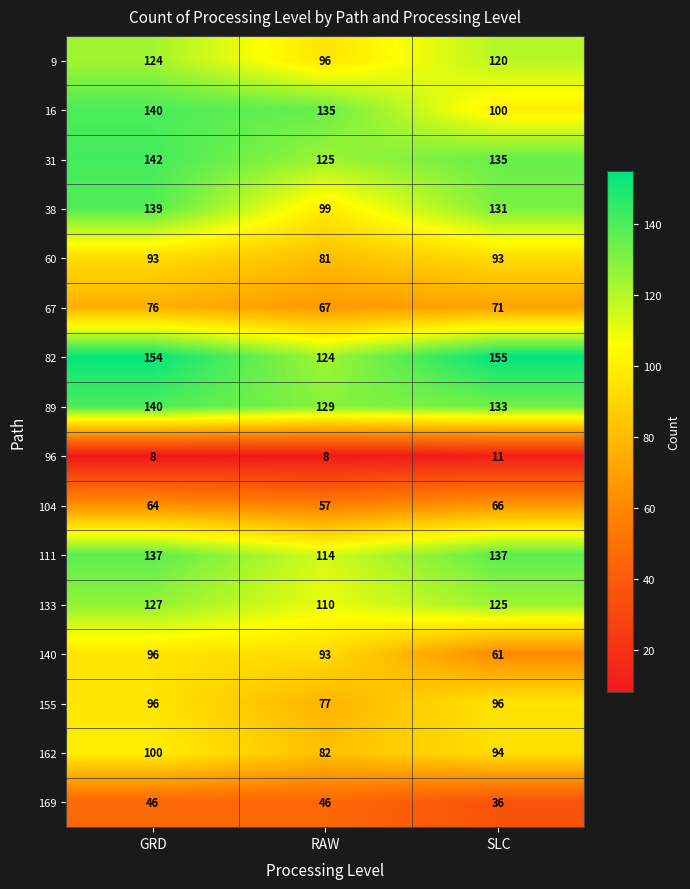

The 16 series shows 140 at GRD. True or false?

True